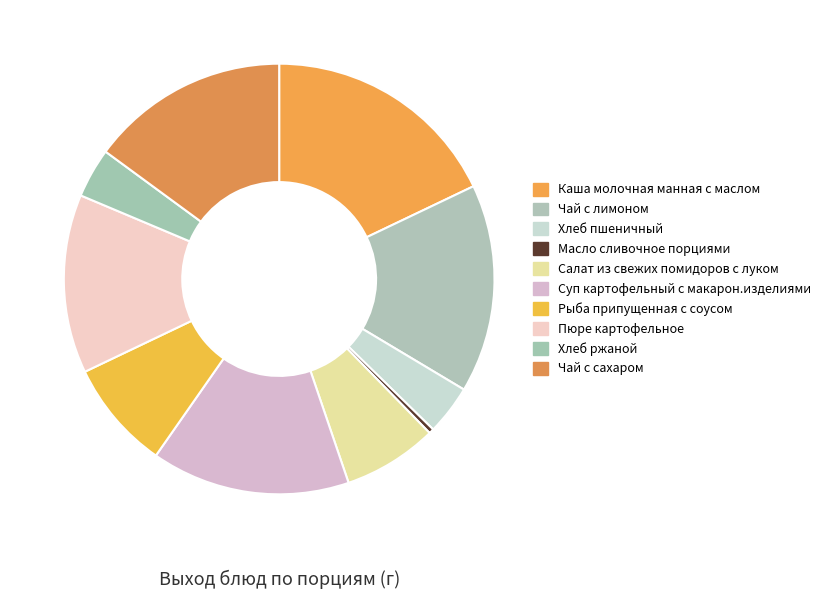

To the nearest percent, what is the difference between the largest and smallest slice percentages?

18%